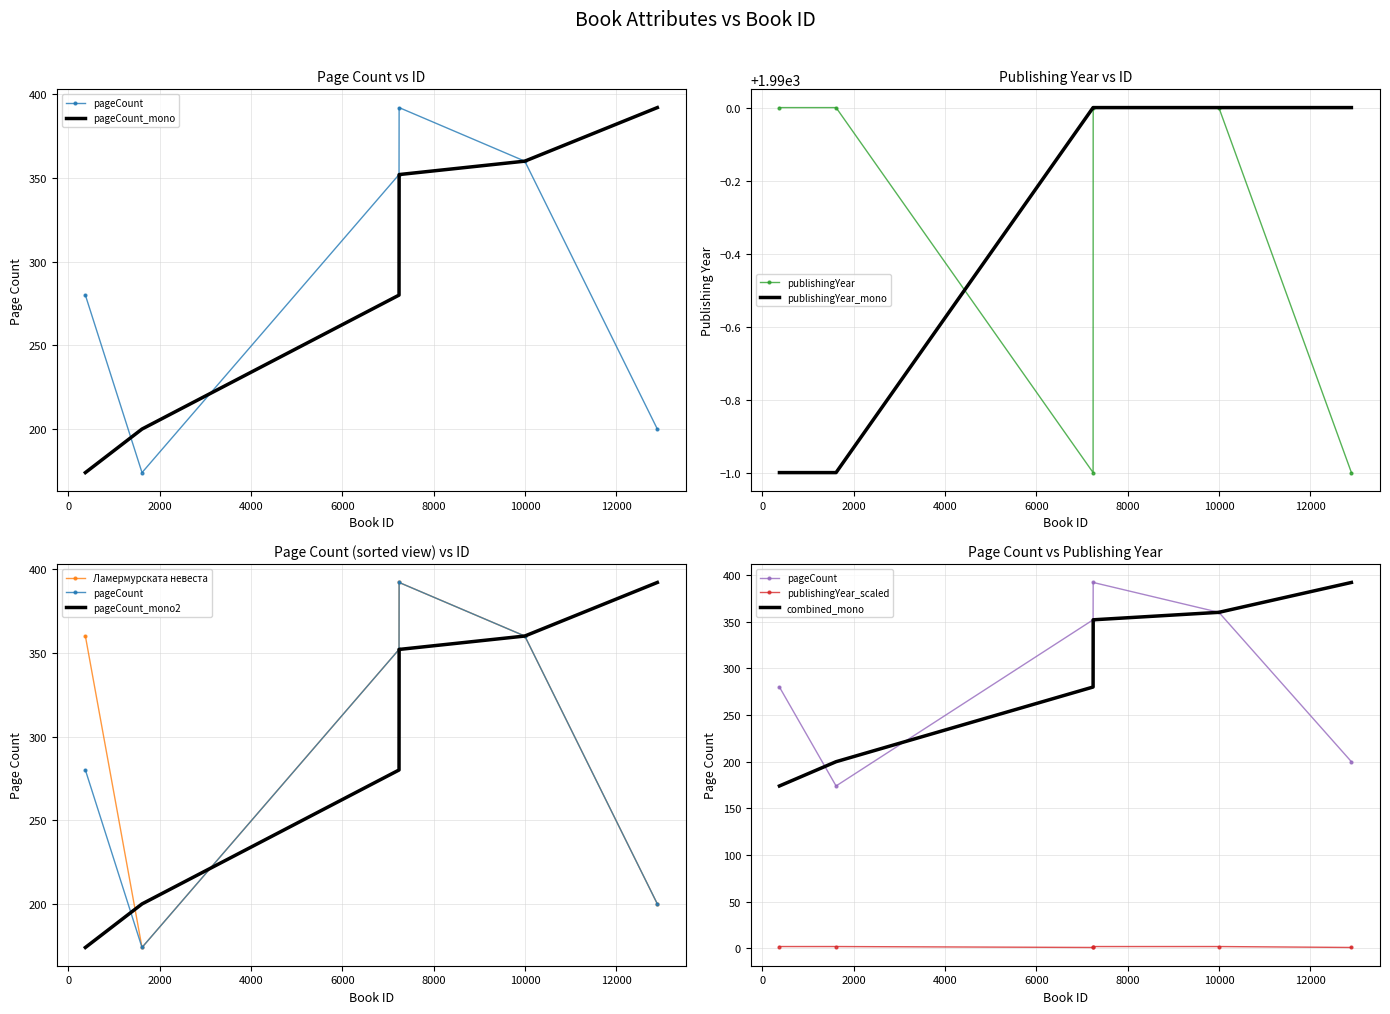

Which series has the largest range (max minus min)?

pageCount